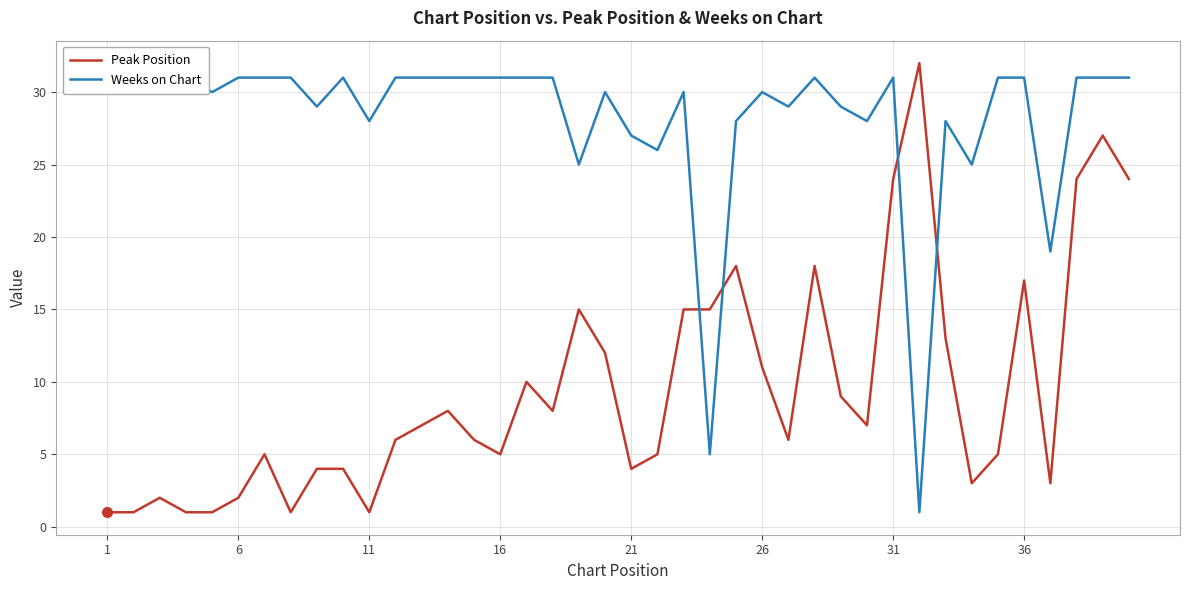

Does the chart have visible grid lines?

Yes